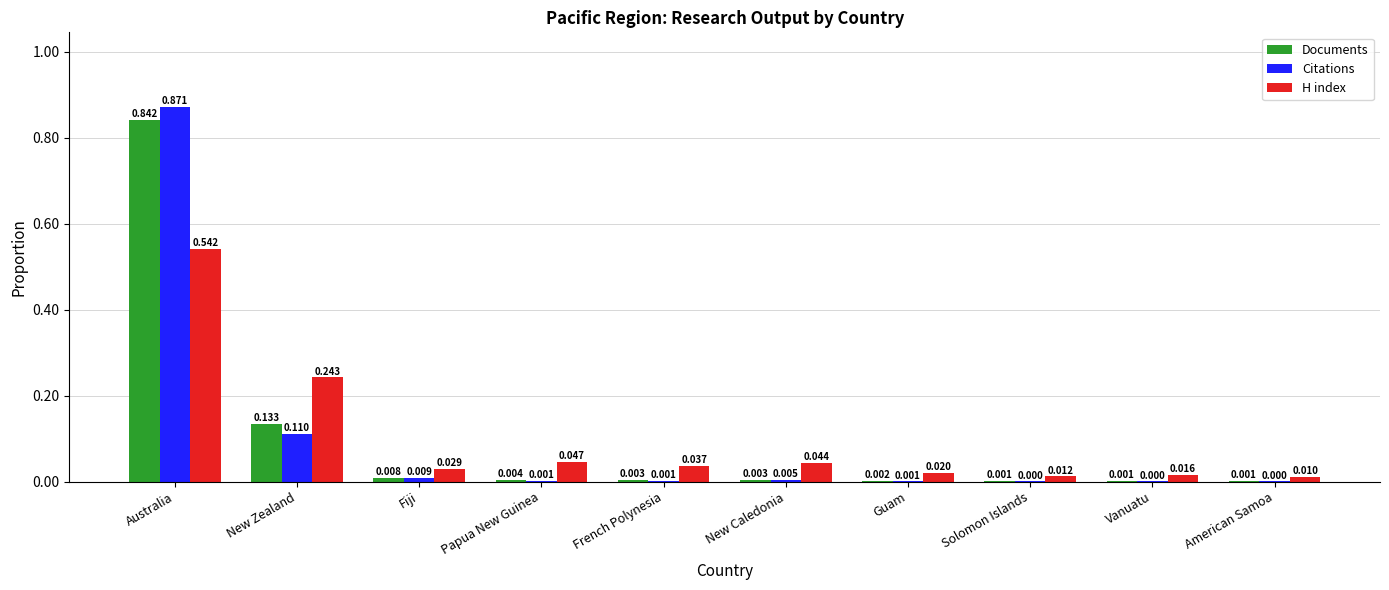

Count the number of categories in the chart.

10